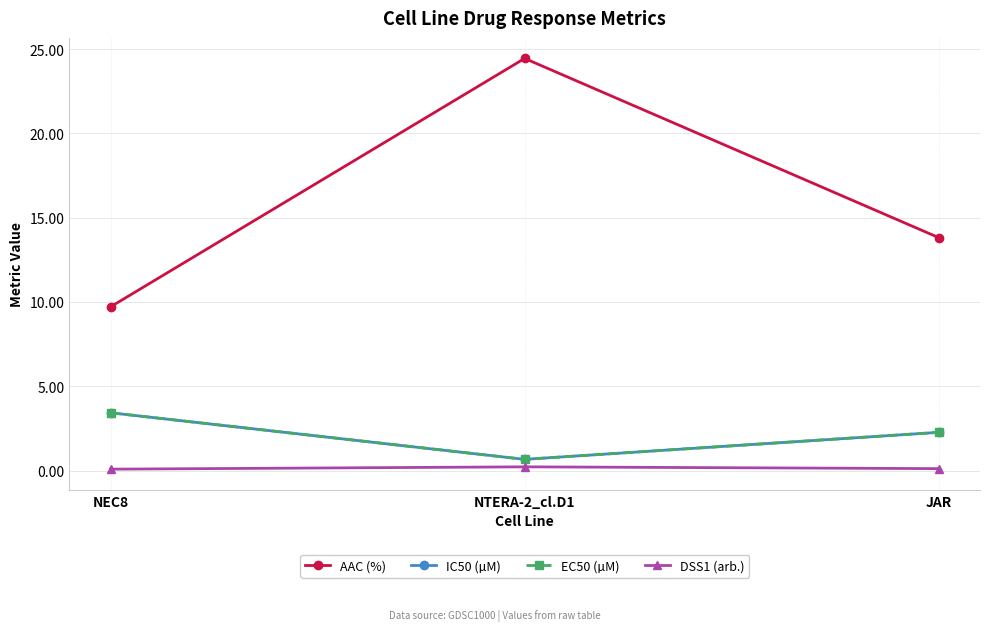

Does the chart have visible grid lines?

Yes